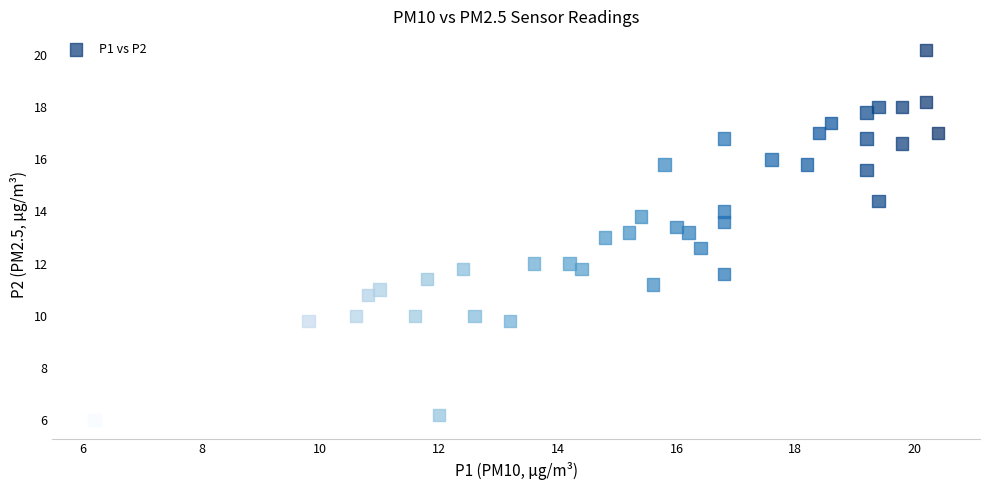

What is the range of X values (max minus min)?

14.2